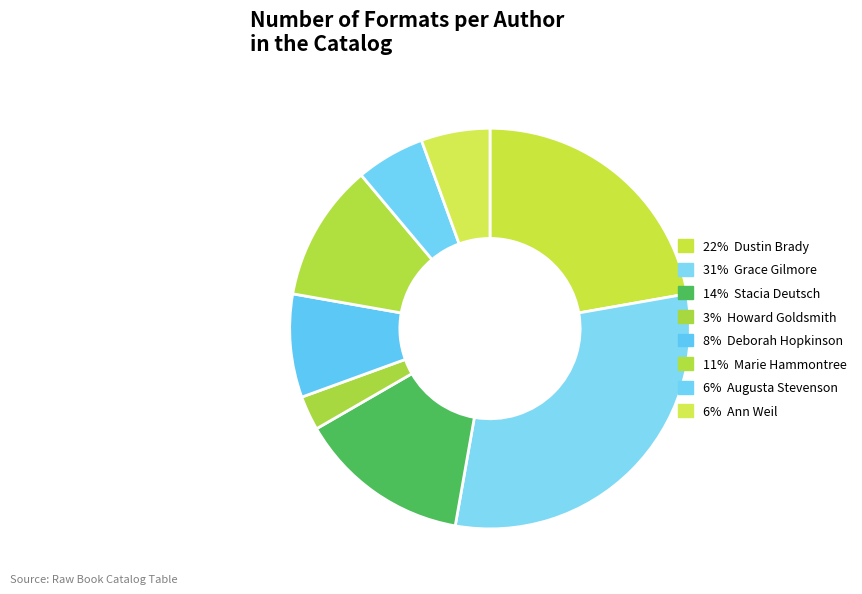

How many slices are in this pie chart?

8